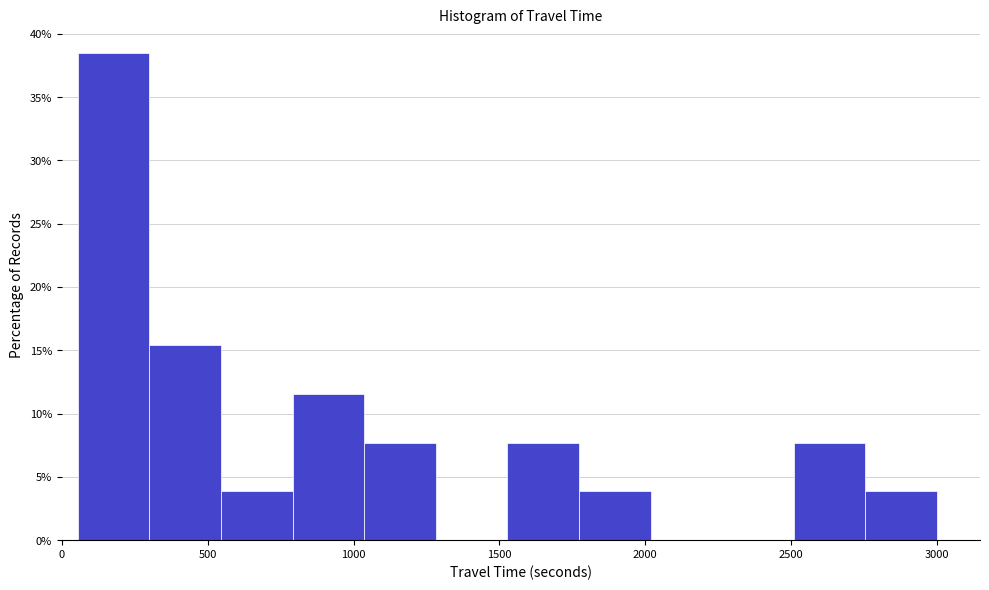

How tall is the bar that spans 1050 to 1300 on the x-axis? Neither the bar edges nor the heights are printed on the chart, so give them approximately, as read against the axes.

7.5